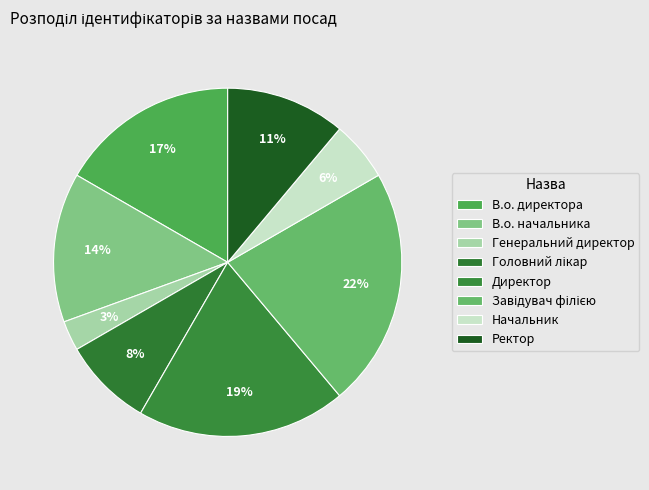

What percentage is the Начальник slice, to the nearest percent?

6%